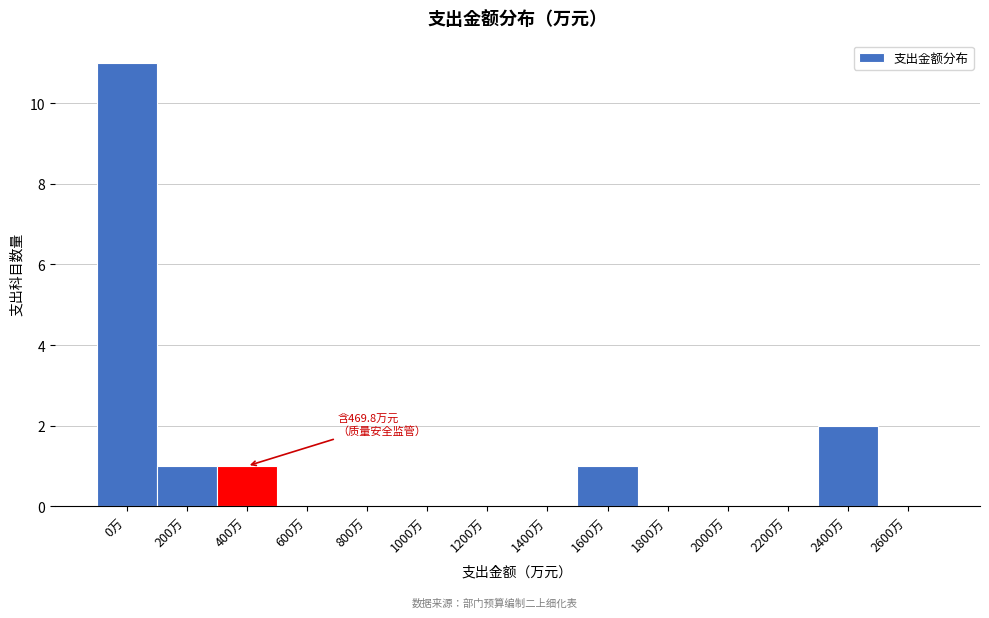

Reading left to right, extract all data points from this chart.

0万=11	200万=1	400万=1	600万=0	800万=0	1000万=0	1200万=0	1400万=0	1600万=1	1800万=0	2000万=0	2200万=0	2400万=2	2600万=0